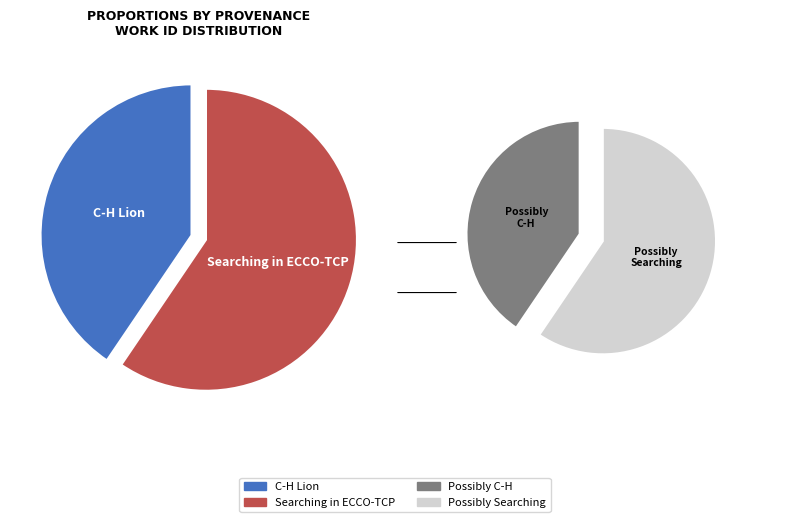

Combined, do Searching in ECCO-TCP and C-H Lion account for over 50%?

Yes